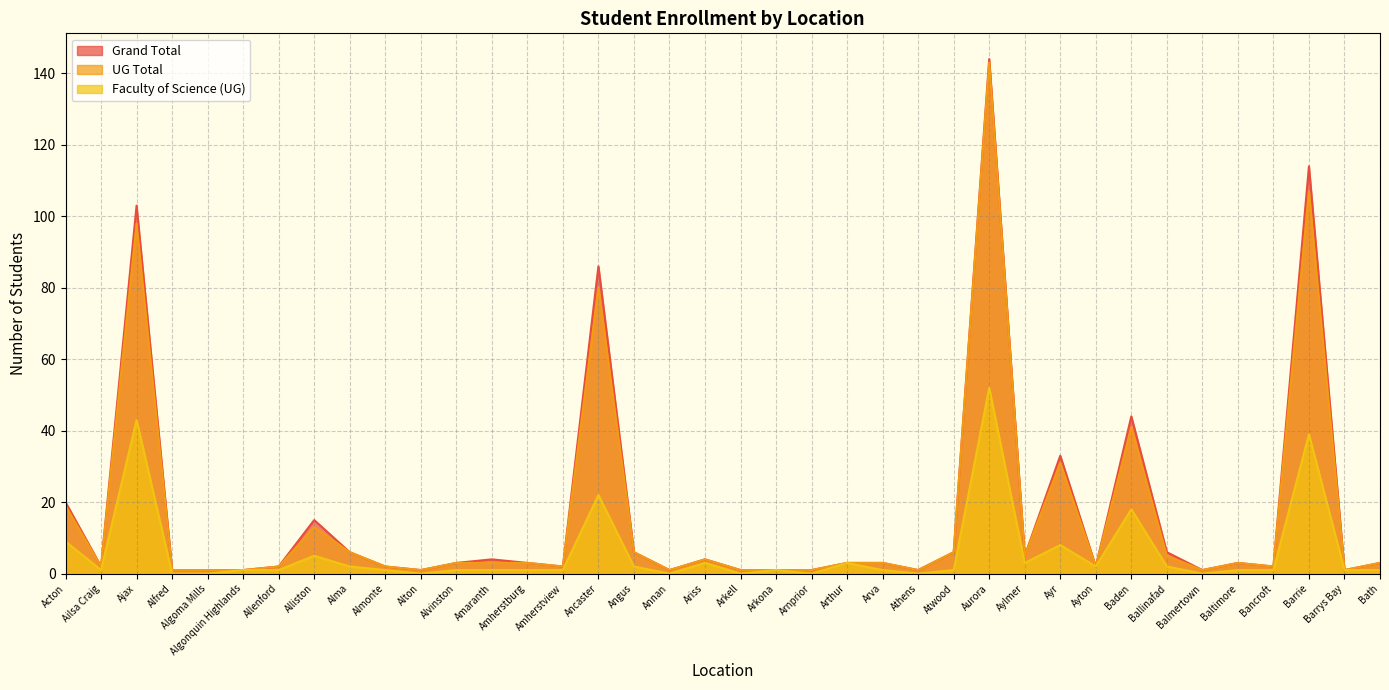

Which series has the widest spread of values?

Grand Total